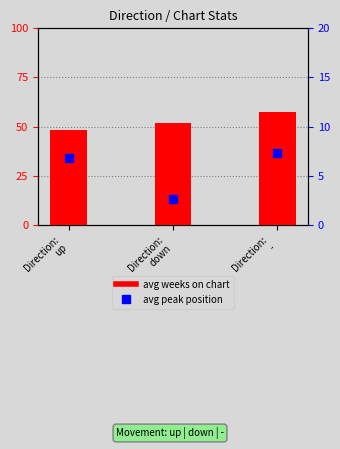

Which series contains the highest Y value?

avg weeks on chart